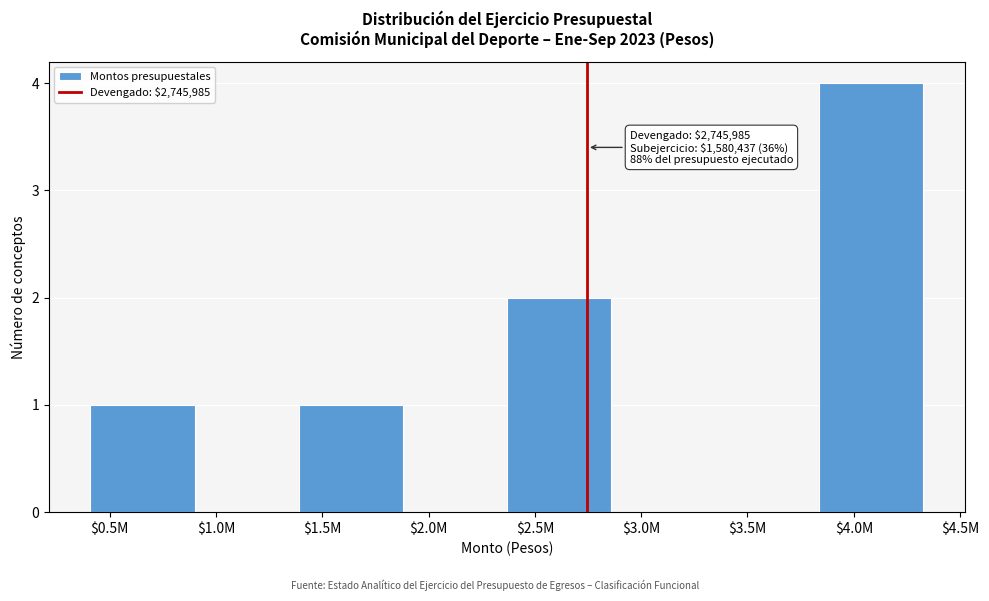

What is the sum of all values?

8